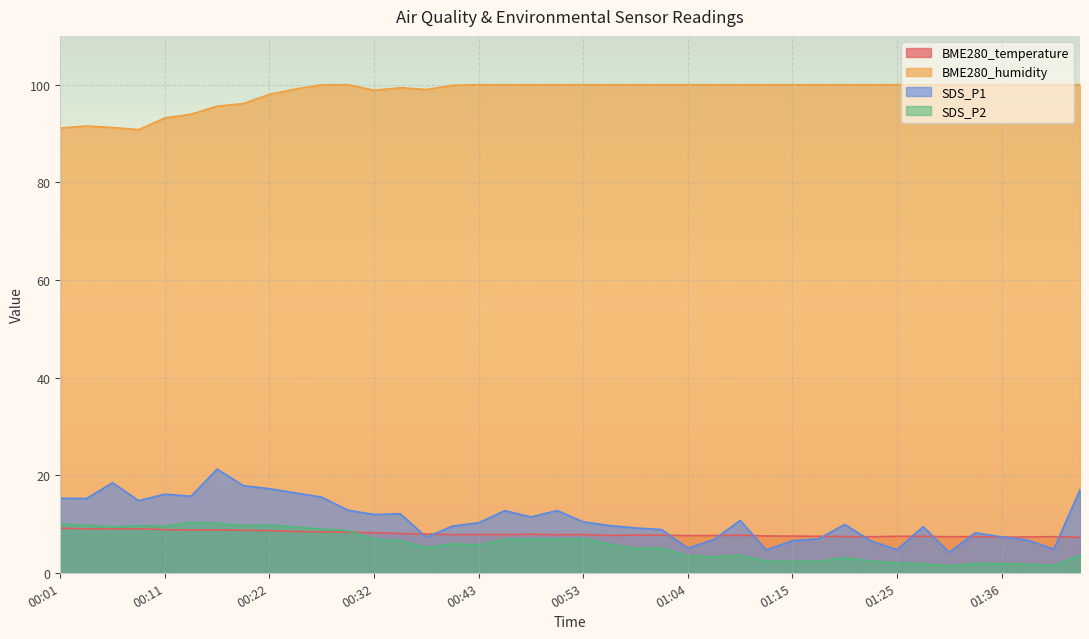

Does the chart display data point markers on the line(s)?

No